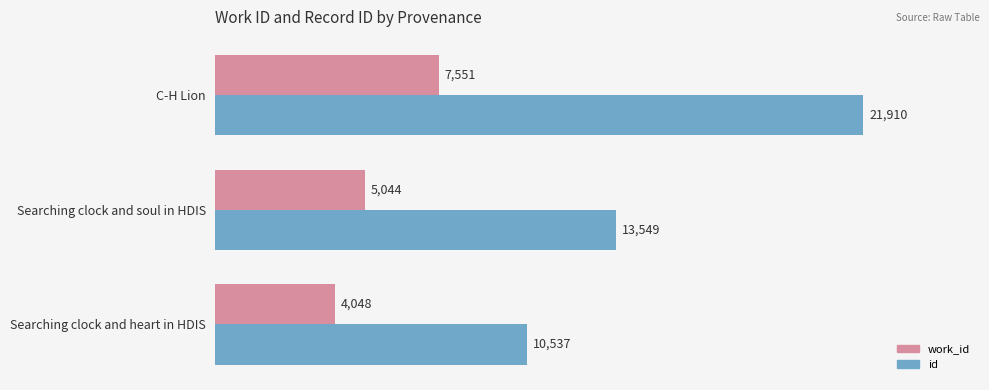

What is the difference between the highest and lowest values at Searching clock and soul in HDIS?

8505